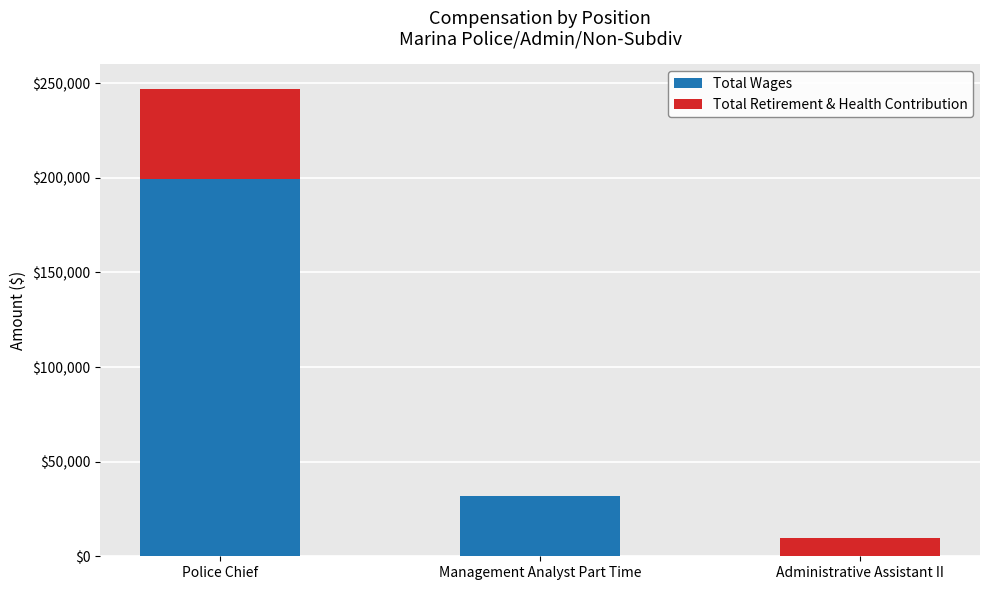

At which category is the sum across all series the highest?

Police Chief